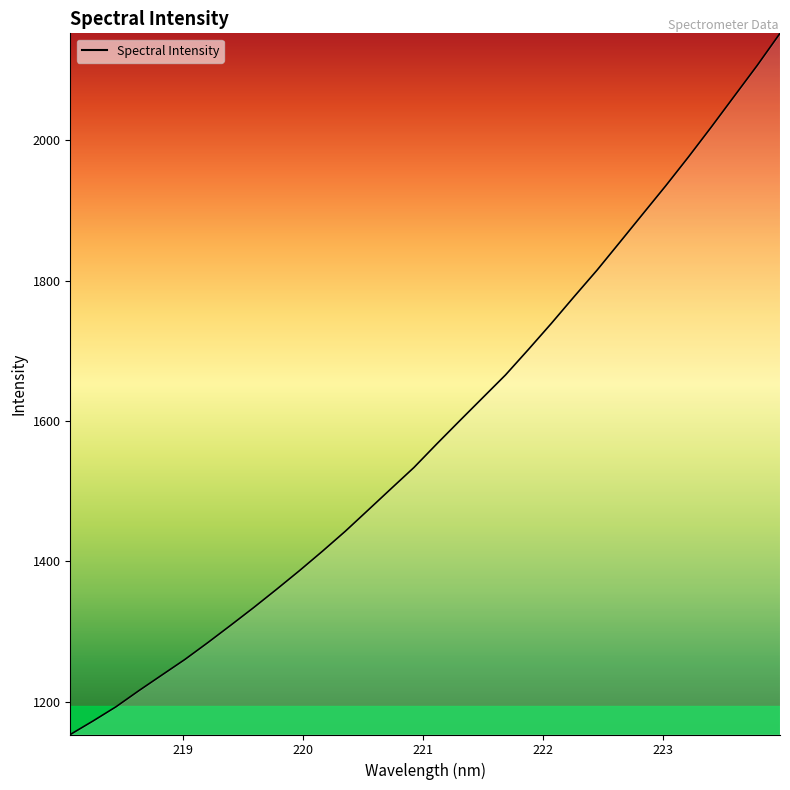

What is the difference between the maximum and minimum values?

999.3